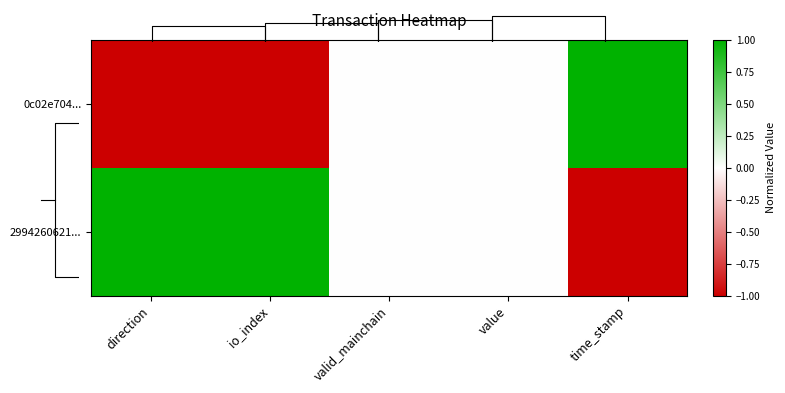

What value does the 2994260621... series have at time_stamp?

-1